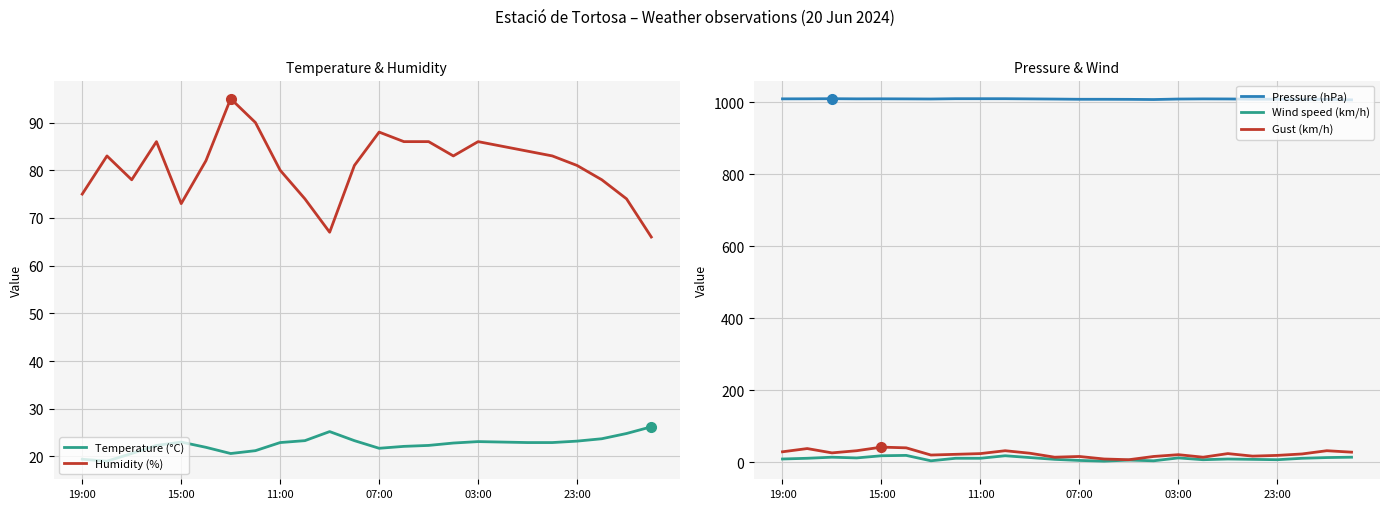

True or false: Wind speed (km/h) has a value of 9.0 at 18.

True